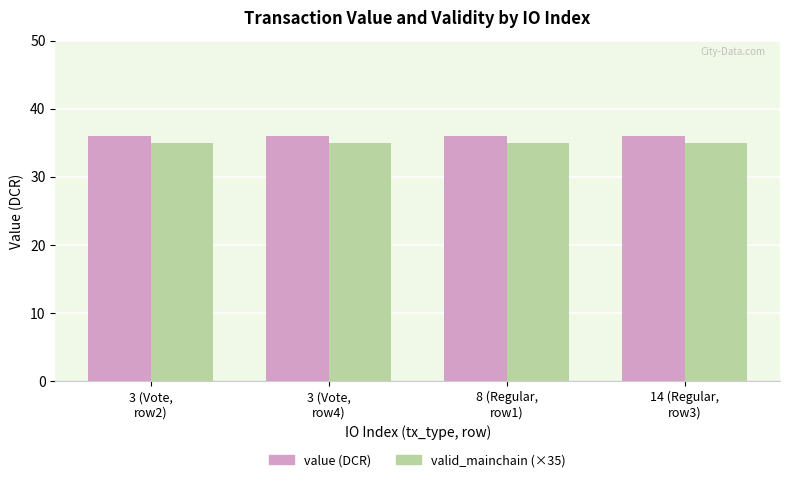

Reading left to right, what are all the values shown in this chart?

value: 36.0	36.0	36.0	36.0
valid_mainchain (×35): 35.0	35.0	35.0	35.0